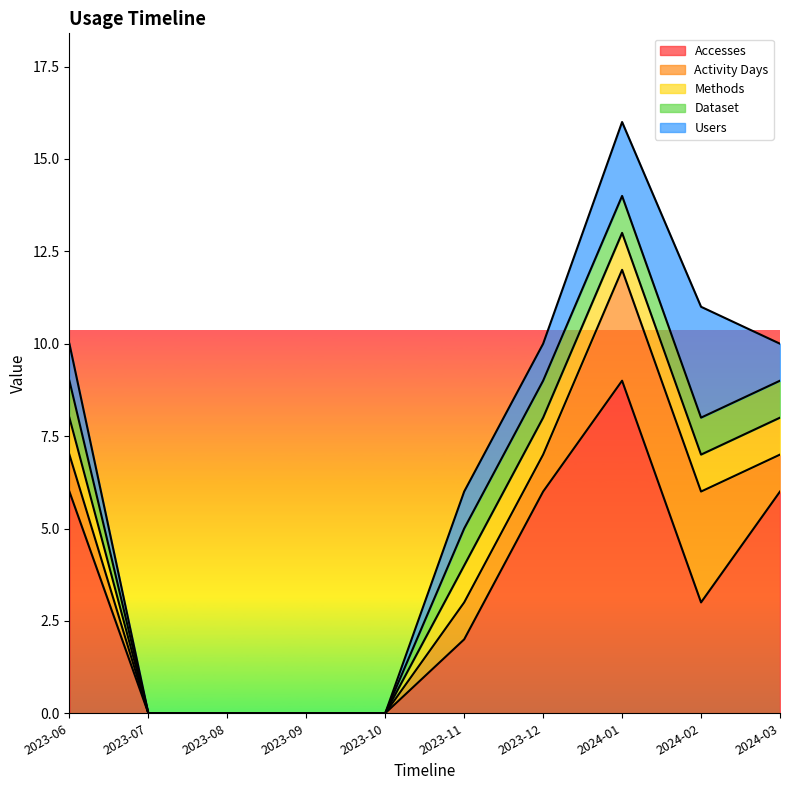

List the labels in order of Methods value, largest first.

2023-06, 2023-11, 2023-12, 2024-01, 2024-02, 2024-03, 2023-07, 2023-08, 2023-09, 2023-10